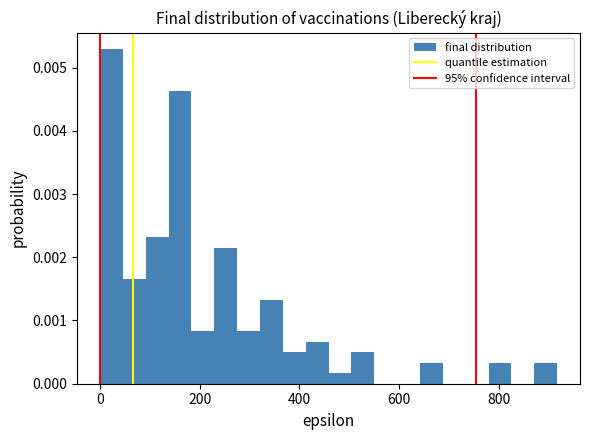

Around what value on the x-axis is the tallest bar? Give the approximate position of its centre, as read against the axis.

20